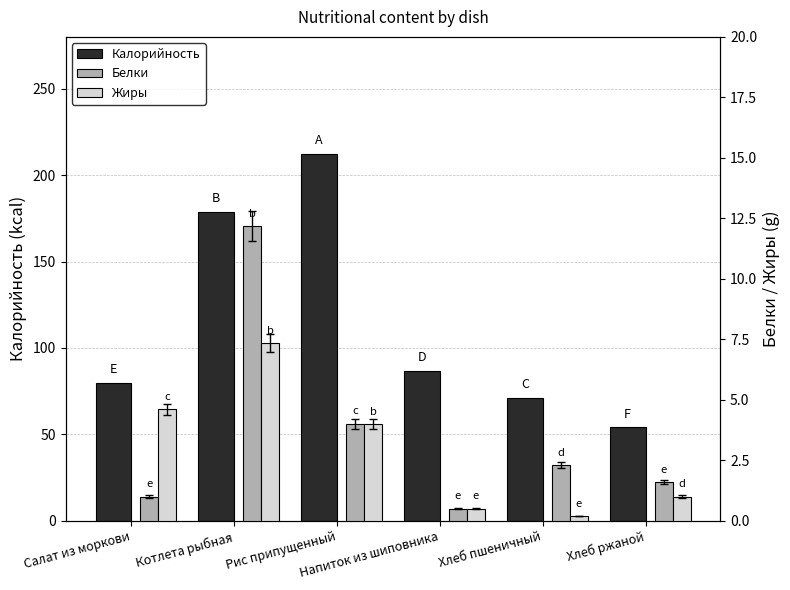

Count the number of categories in the chart.

6